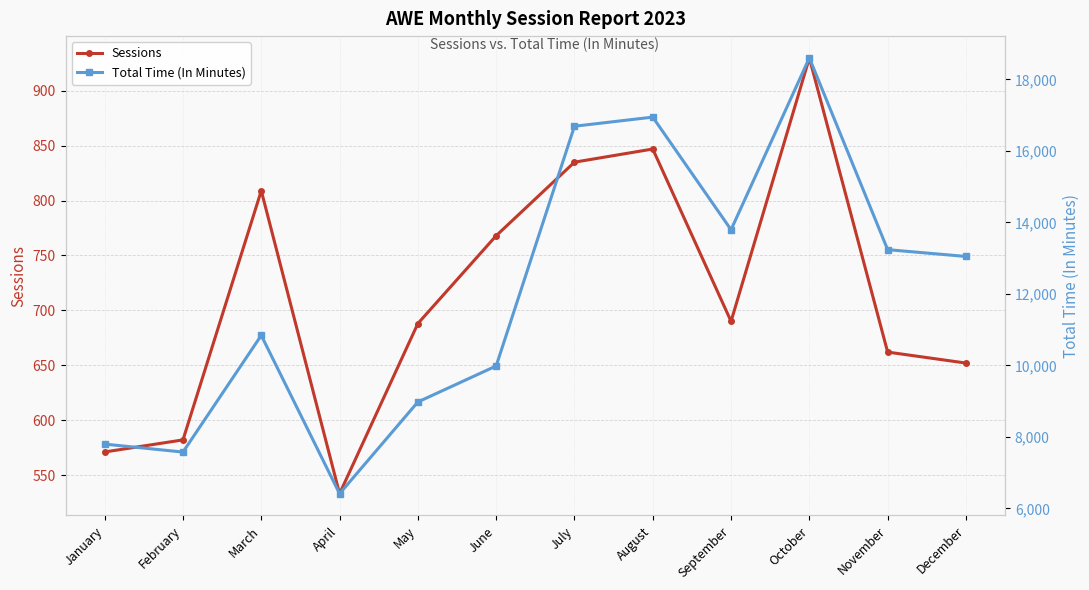

Is this an area chart (filled region under the line)?

No